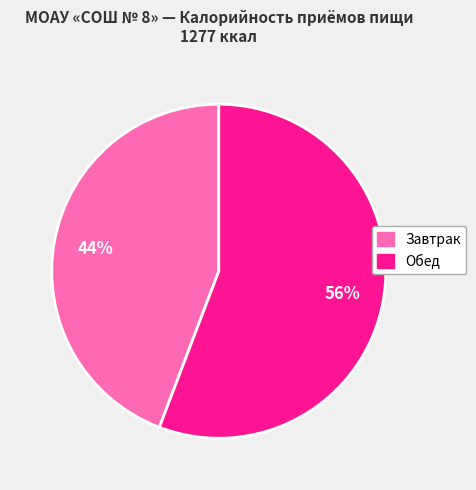

True or false: Завтрак accounts for 32% of the total.

False